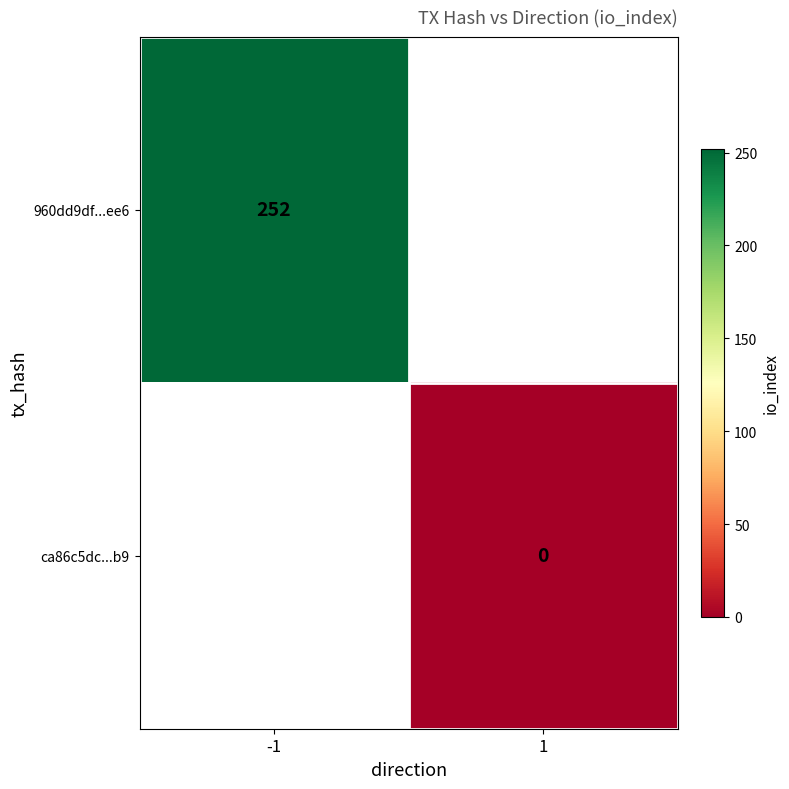

The 960dd9df...ee6 series shows 252 at -1. True or false?

True